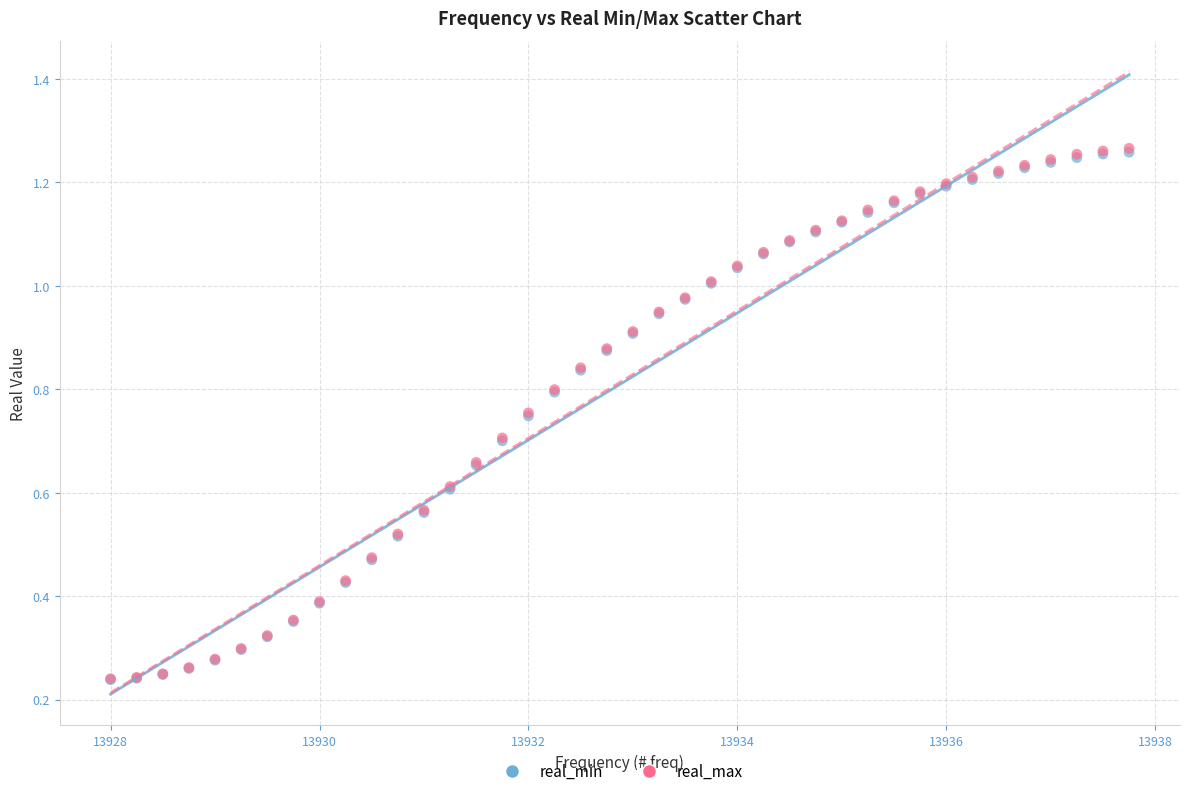

Which series has the largest Y range (max minus min)?

real_max